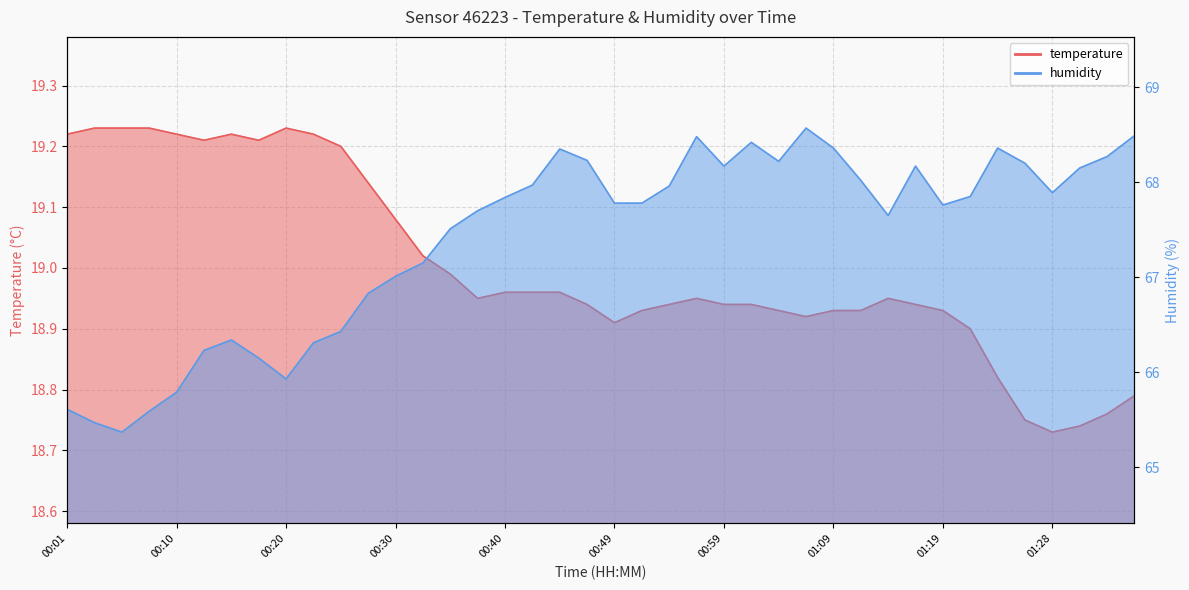

What is the lowest value of the temperature series?

18.7